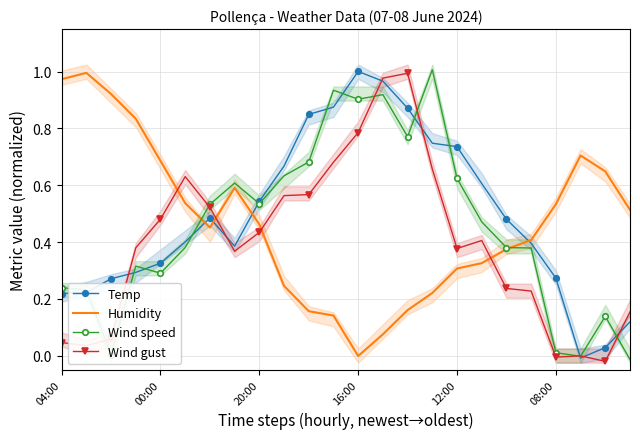

How many intersections are there between Humidity and Wind gust?

4